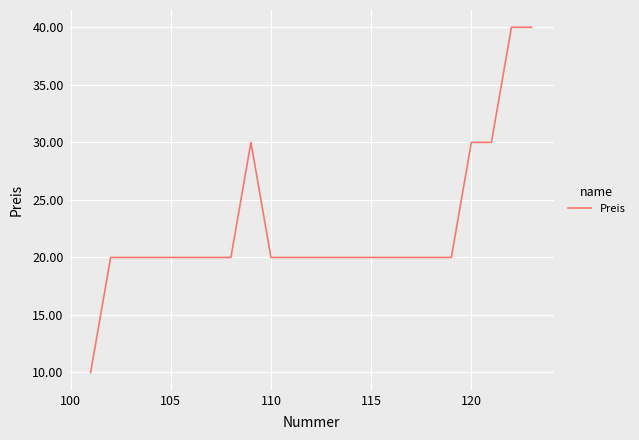

What is the smallest value displayed?

10.0